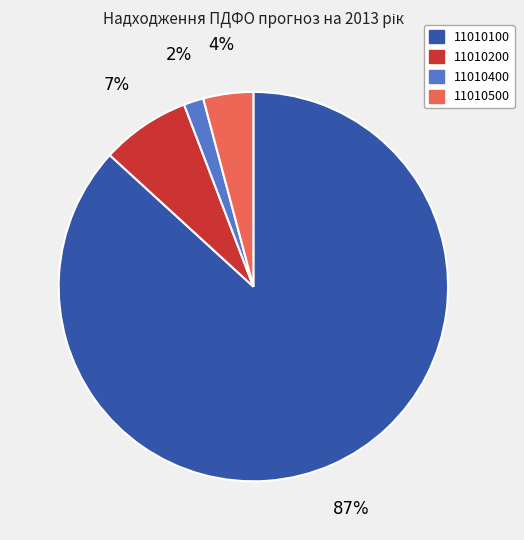

Which slice is the largest?

11010100